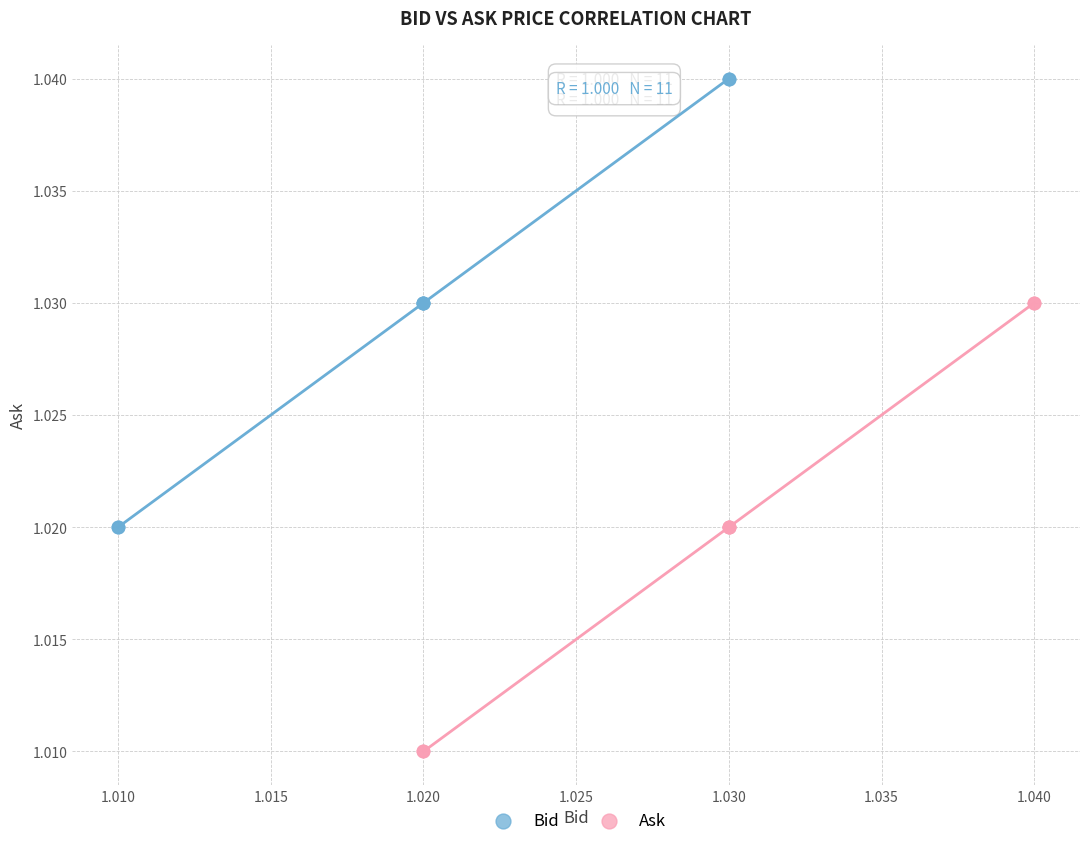

Which series reaches the maximum Y coordinate?

Bid